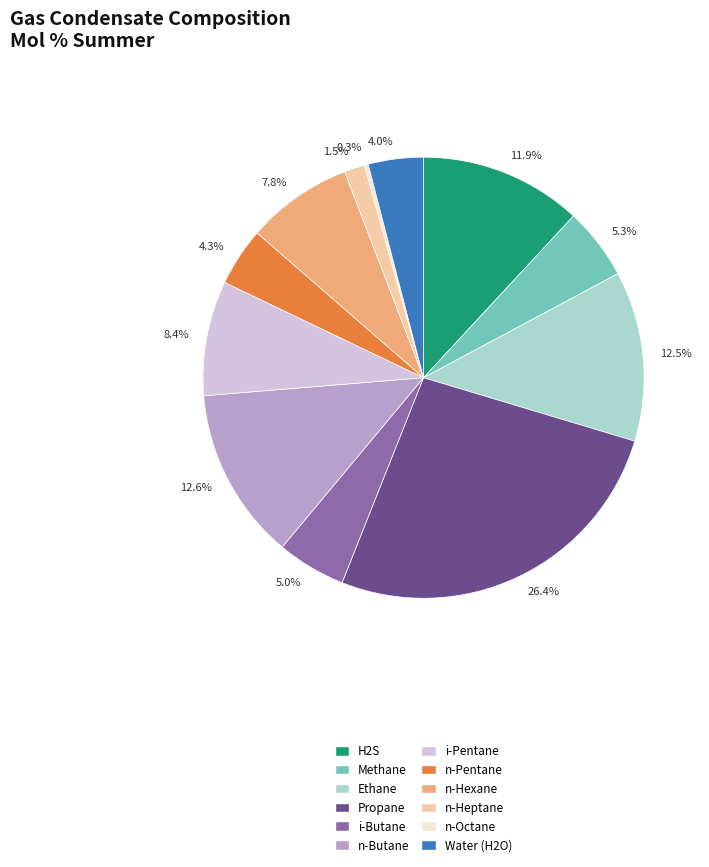

How much of the chart is everything except Water (H2O)?

96.0%